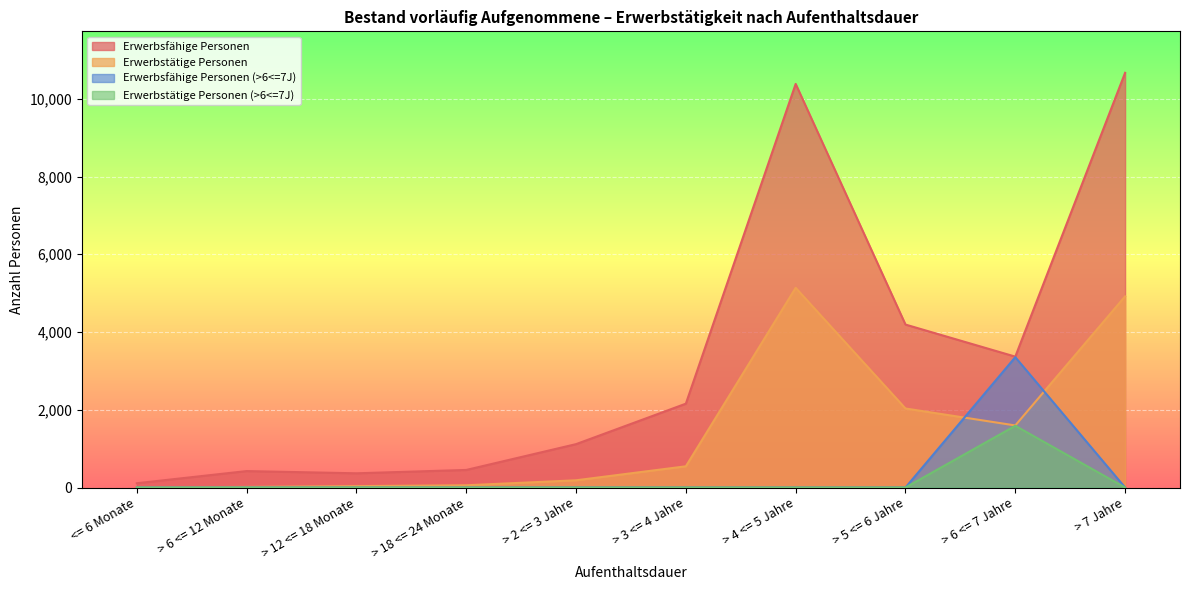

List the labels in order of Erwerbsfähige Personen (>6<=7J) value, largest first.

> 6 <= 7 Jahre, <= 6 Monate, > 6 <= 12 Monate, > 12 <= 18 Monate, > 18 <= 24 Monate, > 2 <= 3 Jahre, > 3 <= 4 Jahre, > 4 <= 5 Jahre, > 5 <= 6 Jahre, > 7 Jahre